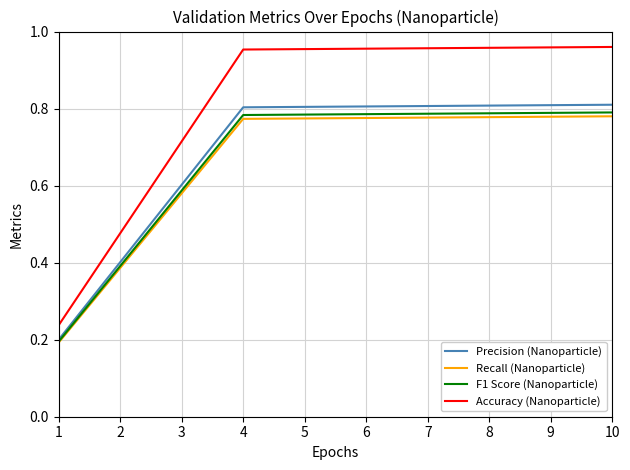

What are all the series names shown in the legend?

Precision (Nanoparticle), Recall (Nanoparticle), F1 Score (Nanoparticle), Accuracy (Nanoparticle)